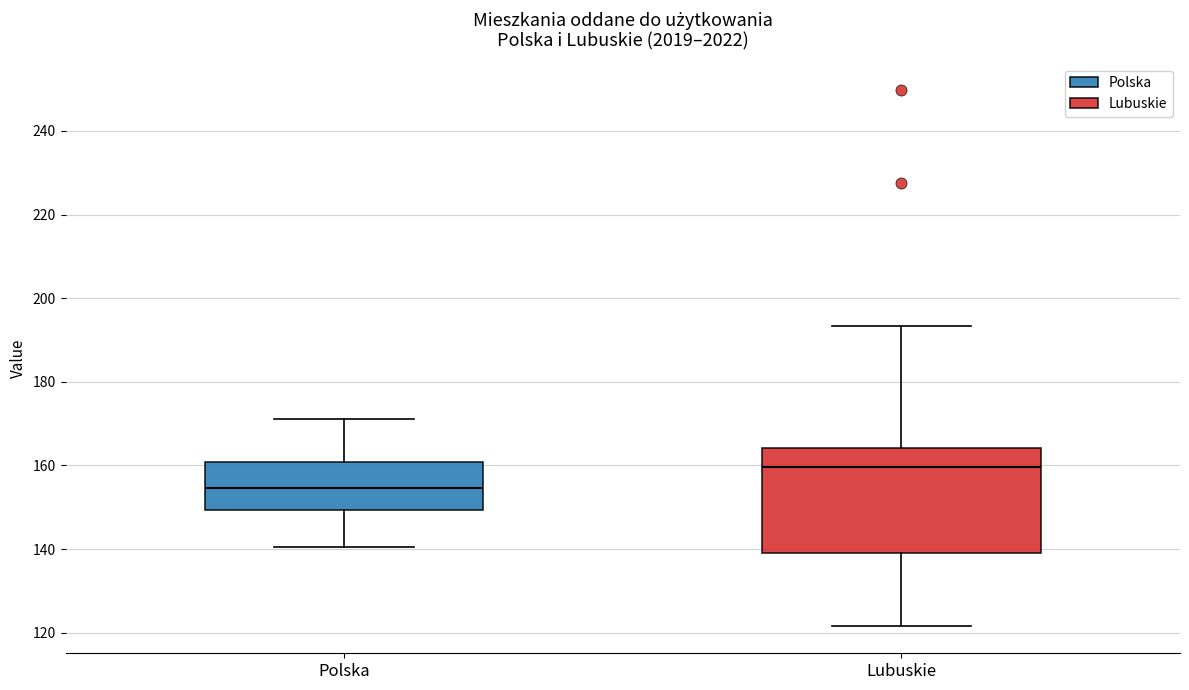

Where does the median line of the box for Polska sit on the y-axis? The values are not printed on the chart, so give them approximately, as read against the axis.

154